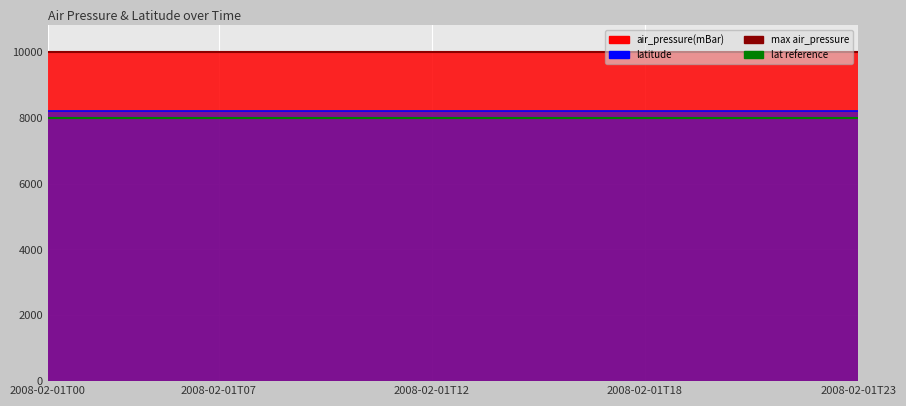

Rank the series at 2008-02-01T00 from lowest to highest value.

lat reference, max air_pressure